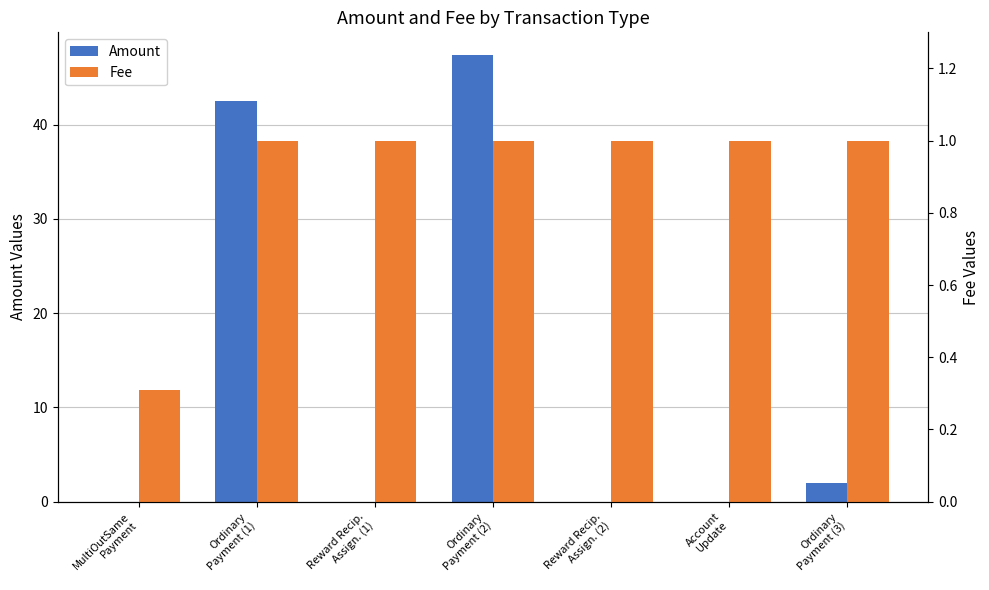

Rank the series by their average value, from lowest to highest.

Fee, Amount